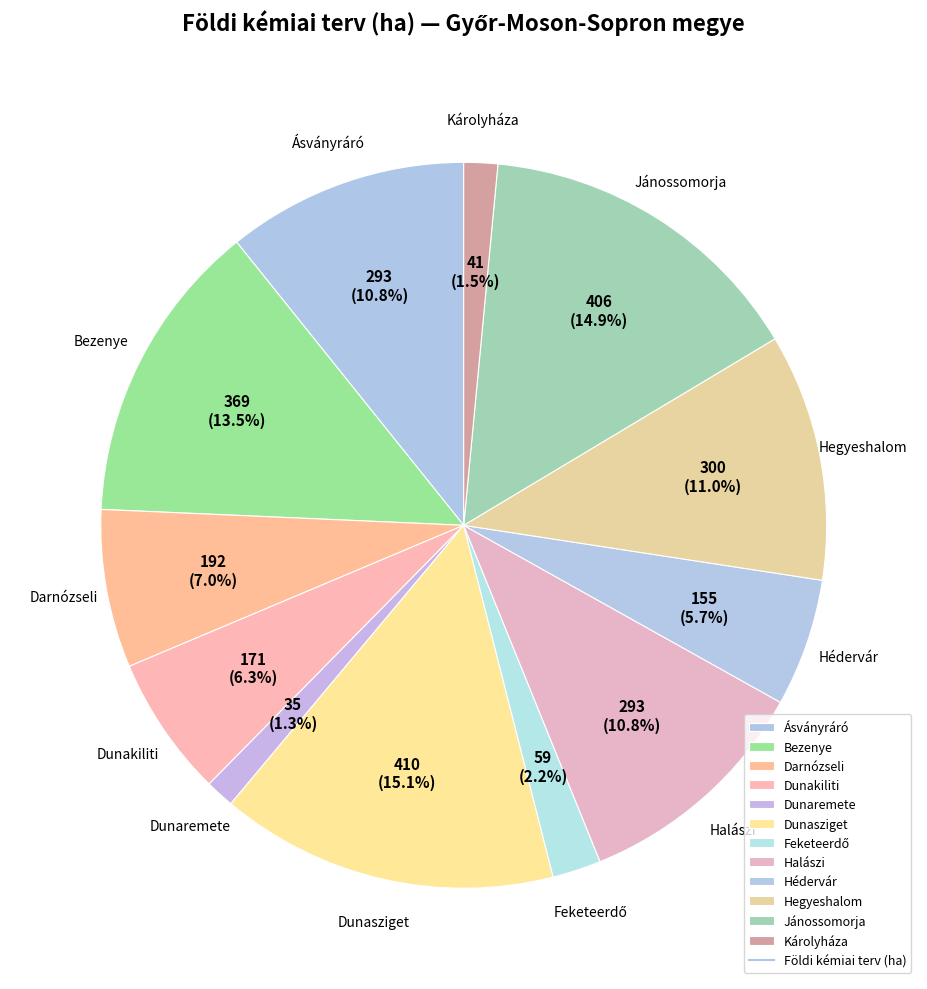

To the nearest percent, what is the difference between the largest and smallest slice percentages?

14%